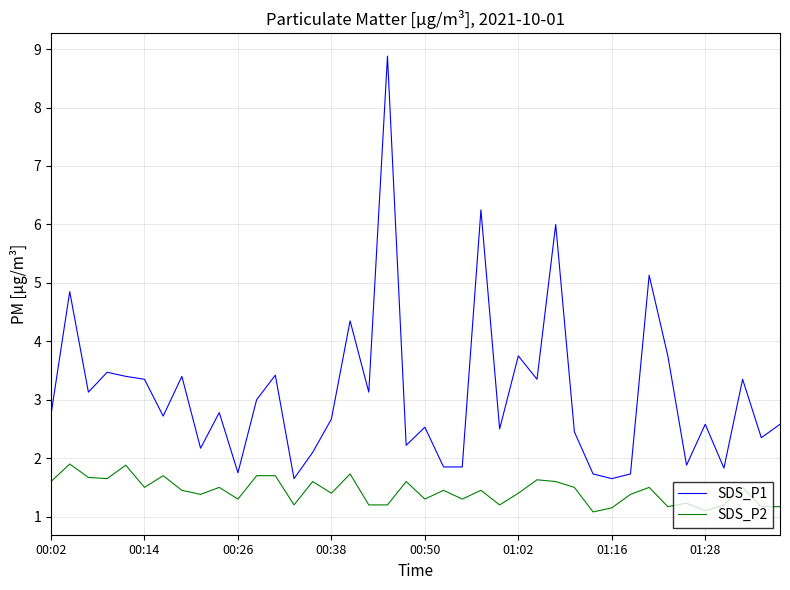

Rank the series by their maximum value, from lowest to highest.

SDS_P2, SDS_P1